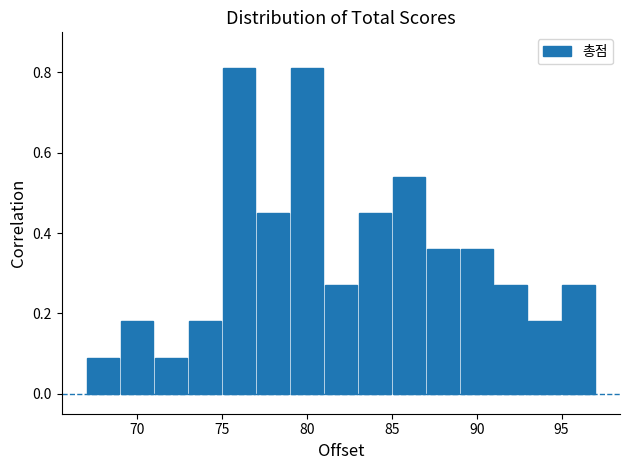

Reading left to right, list every bar in this chart as the range it spans on the x-axis followed by its height. The values are not printed on the chart, so give them approximately, as read against the axis.

67 to 69: 0.10
69 to 71: 0.18
71 to 73: 0.10
73 to 75: 0.18
75 to 77: 0.82
77 to 79: 0.46
79 to 81: 0.82
81 to 83: 0.28
83 to 85: 0.46
85 to 87: 0.54
87 to 89: 0.36
89 to 91: 0.36
91 to 93: 0.28
93 to 95: 0.18
95 to 97: 0.28